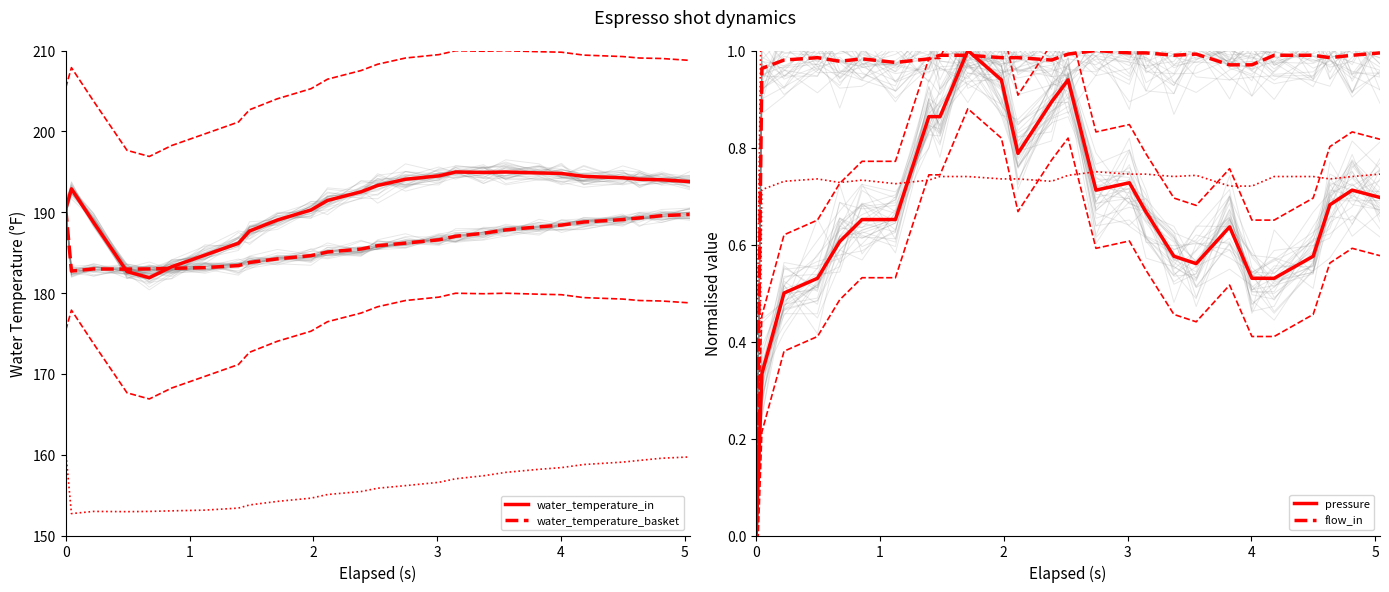

Reading left to right, list all the values displayed in this chart.

water_temperature_in: 190.4	192.9	188.7	182.7	181.9	183.2	184.7	186.2	187.7	189.0	190.3	191.4	192.5	193.3	194.1	194.5	195.0	194.9	195.0	194.8	194.8	194.4	194.2	194.1	194.0	193.8
water_temperature_basket: 190.4	182.7	183.0	182.9	183.0	183.1	183.1	183.4	183.8	184.2	184.6	185.1	185.4	185.8	186.2	186.6	187.0	187.4	187.8	188.2	188.4	188.8	189.1	189.3	189.6	189.7
pressure: 0.0	0.3	0.5	0.5	0.6	0.7	0.7	0.9	0.9	1.0	0.9	0.8	0.9	0.9	0.7	0.7	0.7	0.6	0.6	0.6	0.5	0.5	0.6	0.7	0.7	0.7
flow_in: 0.0	1.0	1.0	1.0	1.0	1.0	1.0	1.0	1.0	1.0	1.0	1.0	1.0	1.0	1.0	1.0	1.0	1.0	1.0	1.0	1.0	1.0	1.0	1.0	1.0	1.0